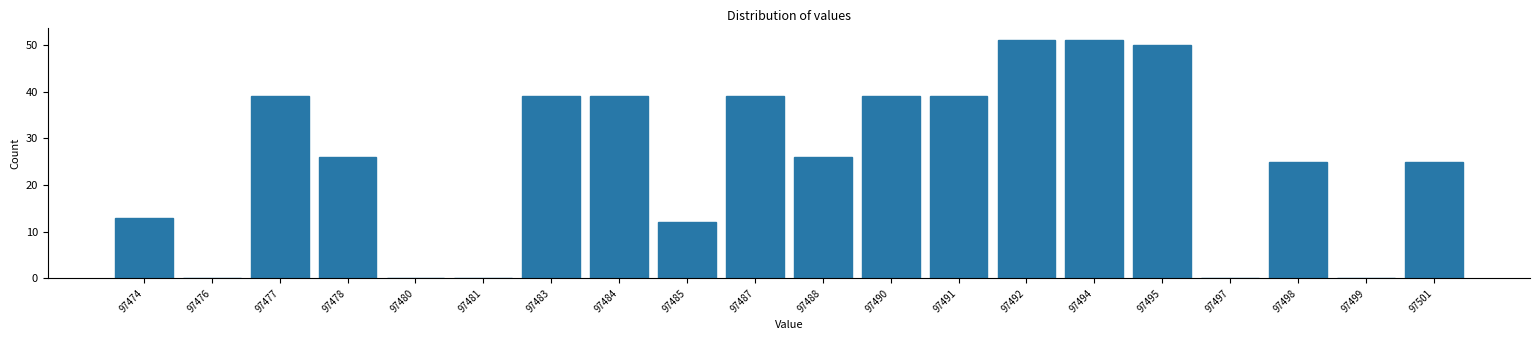

Reading left to right, what are all the values shown in this chart?

97474=13	97476=0	97477=39	97478=26	97480=0	97481=0	97483=39	97484=39	97485=12	97487=39	97488=26	97490=39	97491=39	97492=51	97494=51	97495=50	97497=0	97498=25	97499=0	97501=25